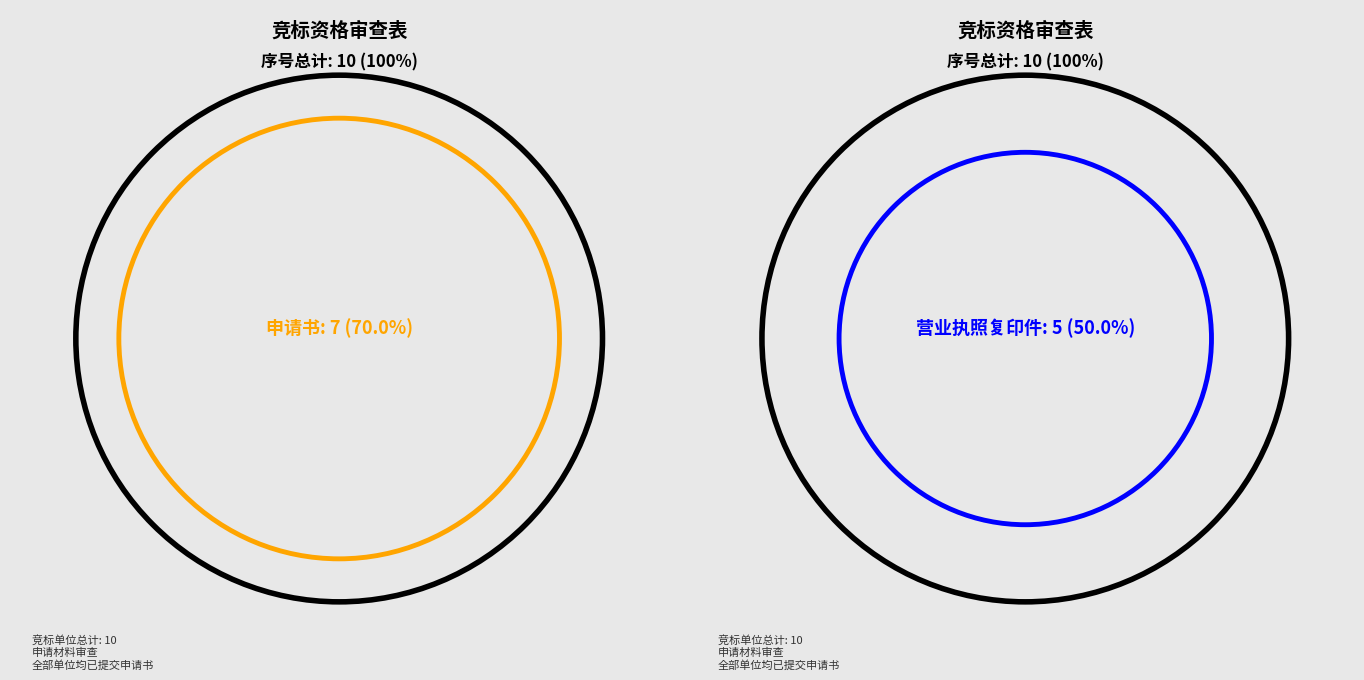

The 7 slice represents 23% of the pie. True or false?

False